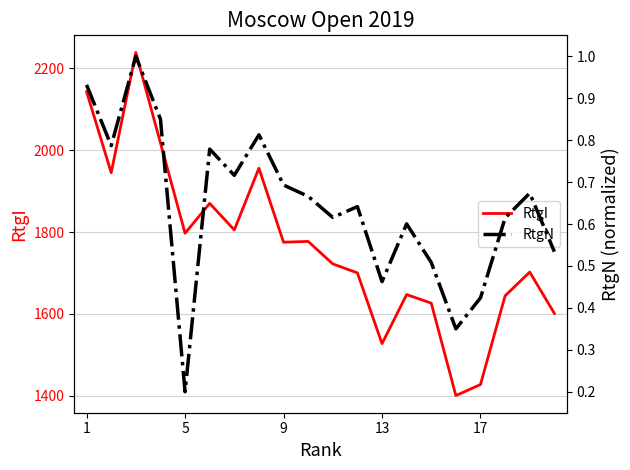

How many interior local peaks does the RtgN series have?

6